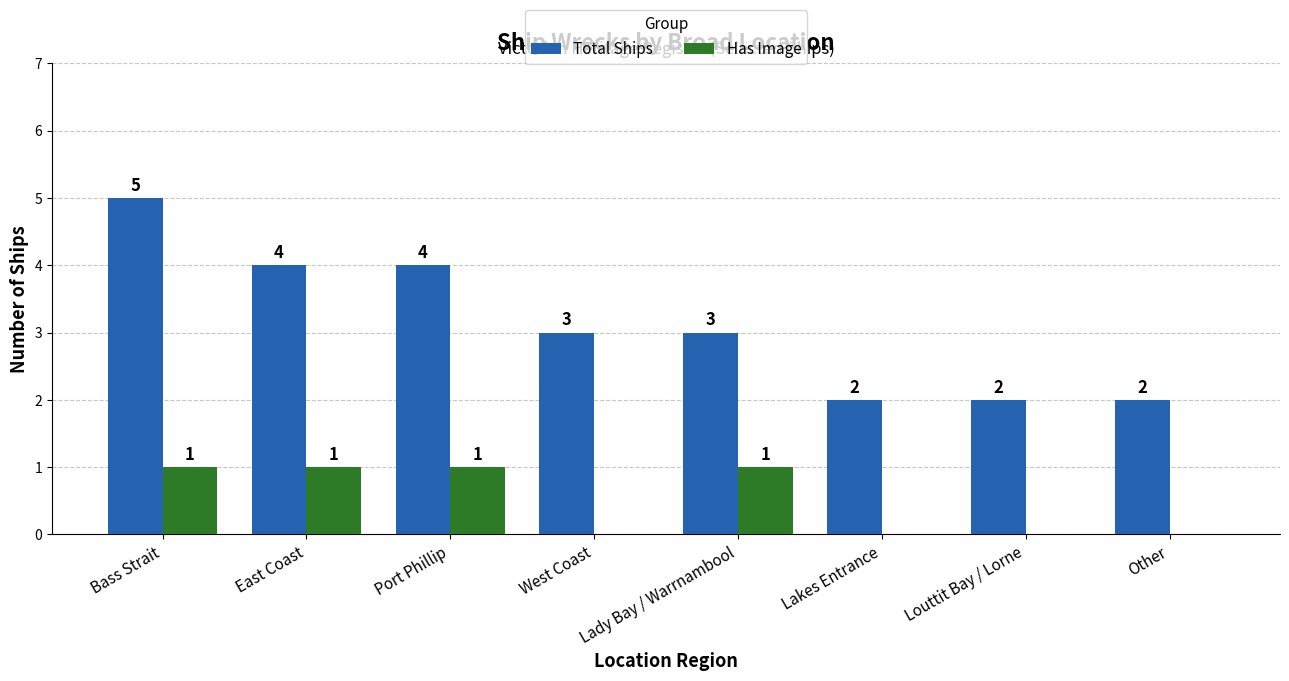

Is it true that Total Ships equals 2 at East Coast?

False